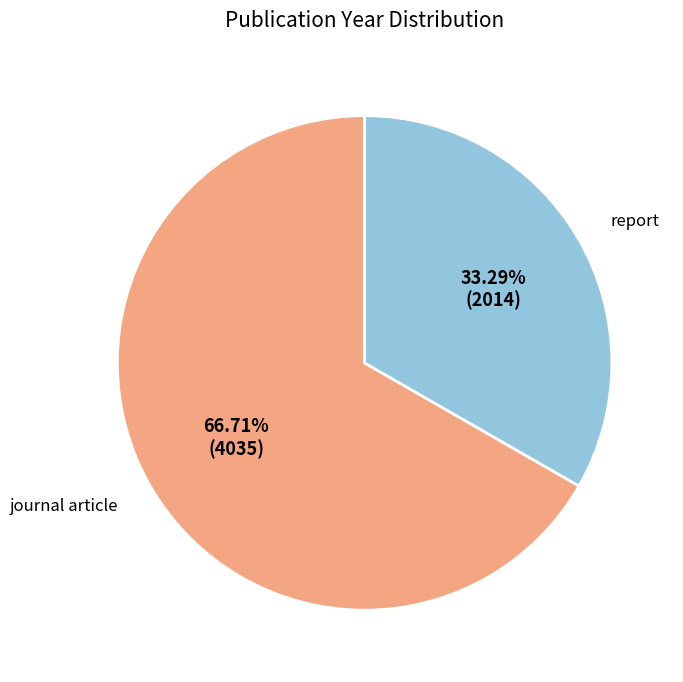

Combined, do journal article and report account for over 50%?

Yes